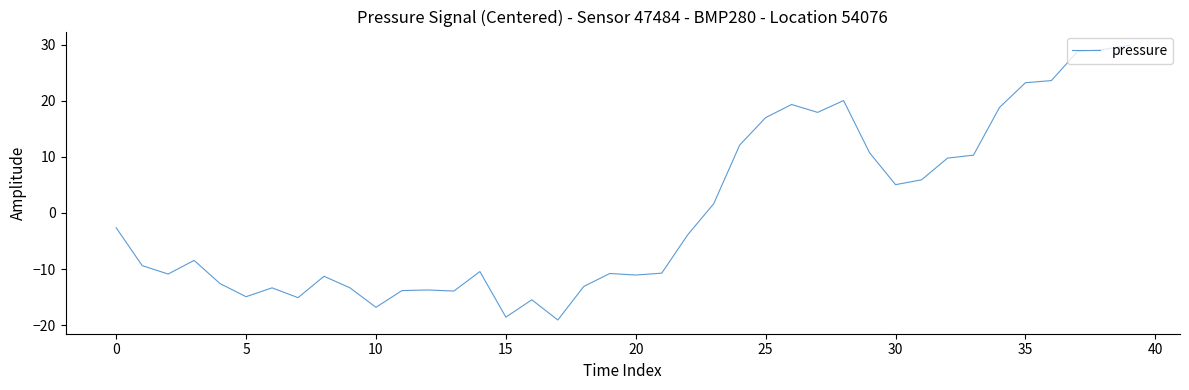

What is the difference between the maximum and minimum values?

49.0